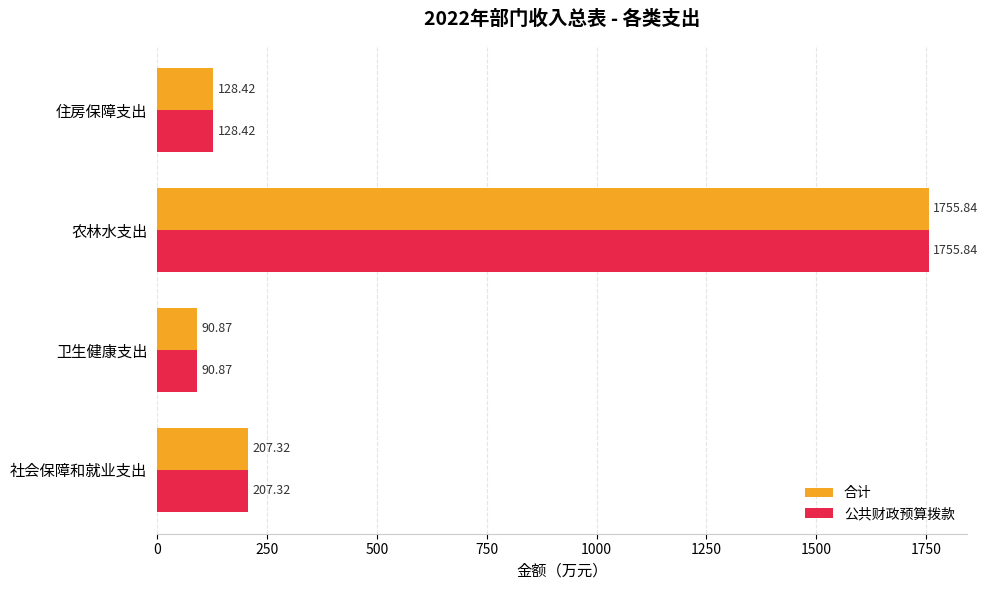

What is the average value of the 公共财政预算拨款 series?

545.6